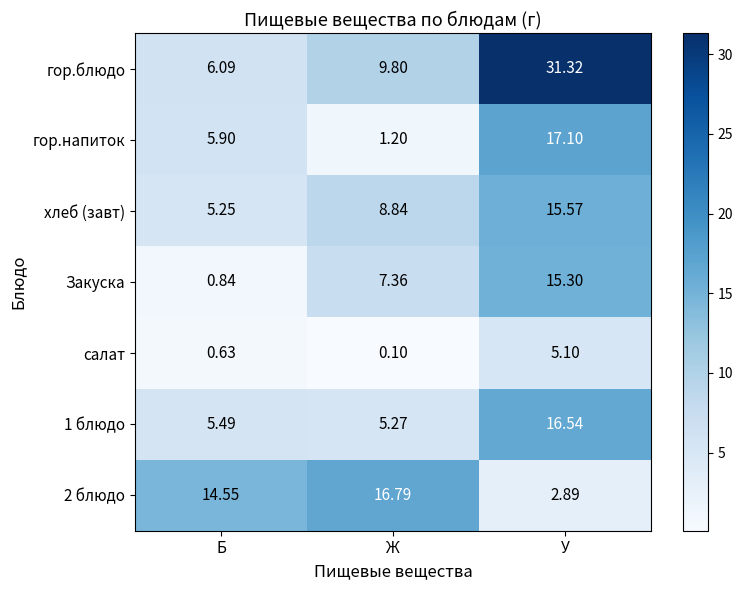

Where is гор.напиток nearest to the value 9?

Б